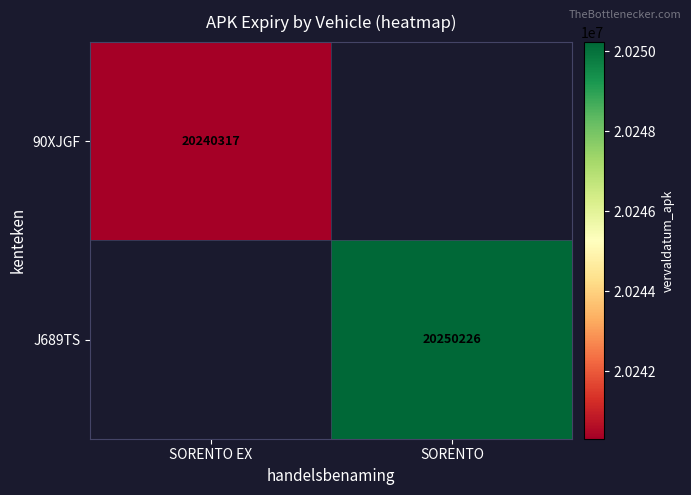

The 90XJGF series shows 13195216 at SORENTO EX. True or false?

False